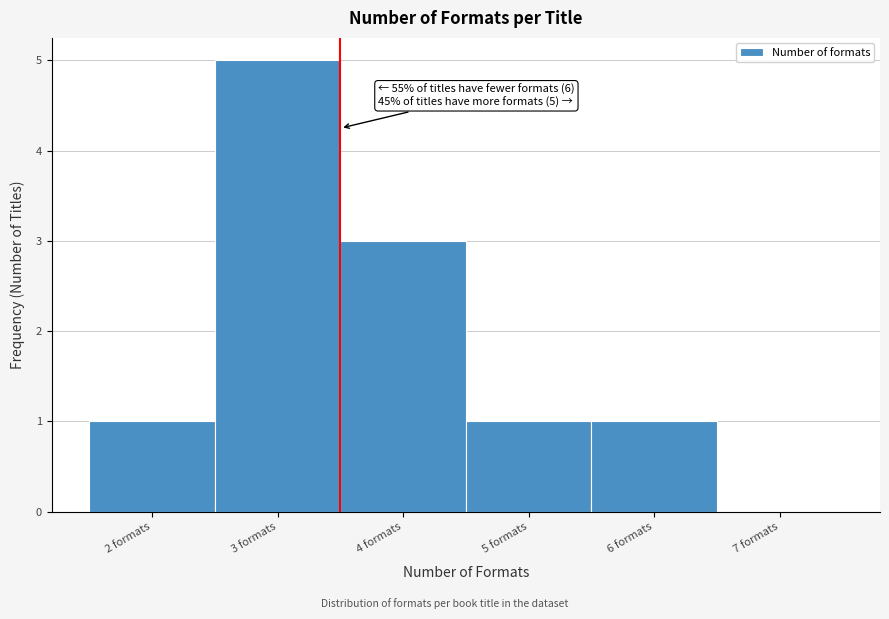

Over which range of the x-axis is the bar tallest?

2.5 to 3.5